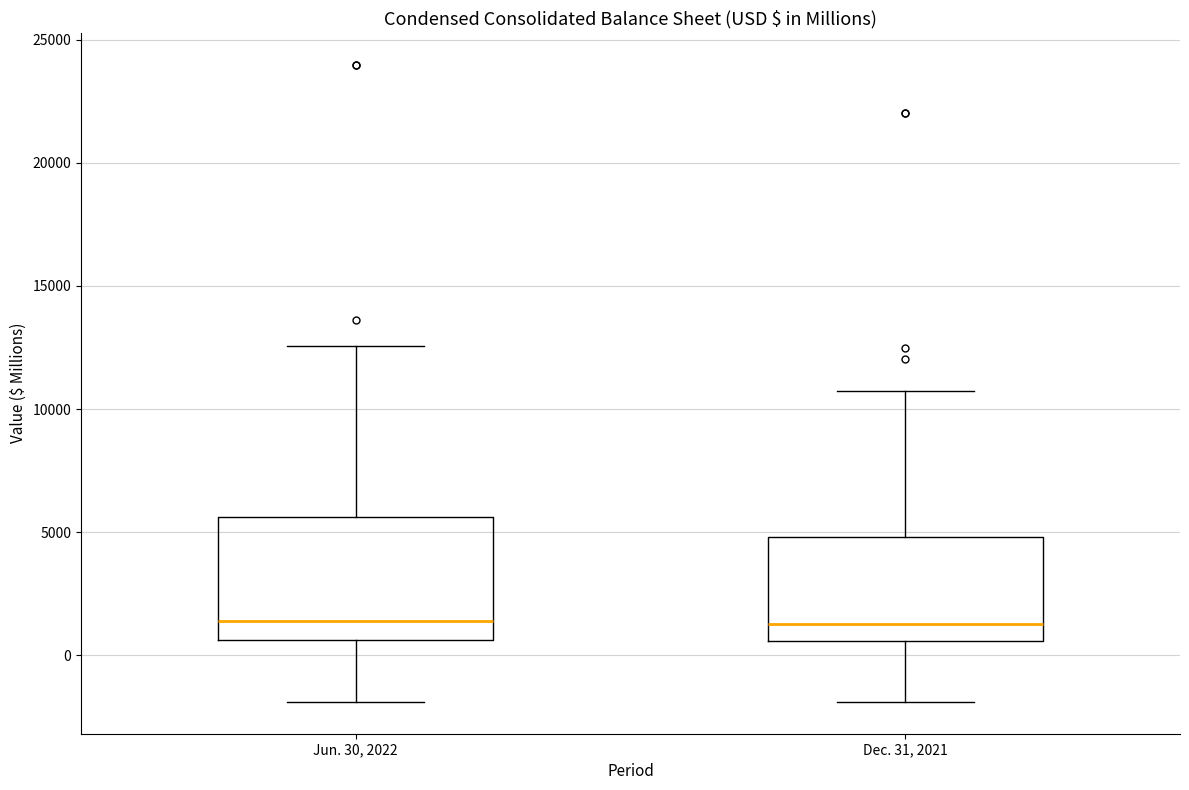

Comparing the boxes themselves (not the whiskers), which one is the tallest?

Jun. 30, 2022